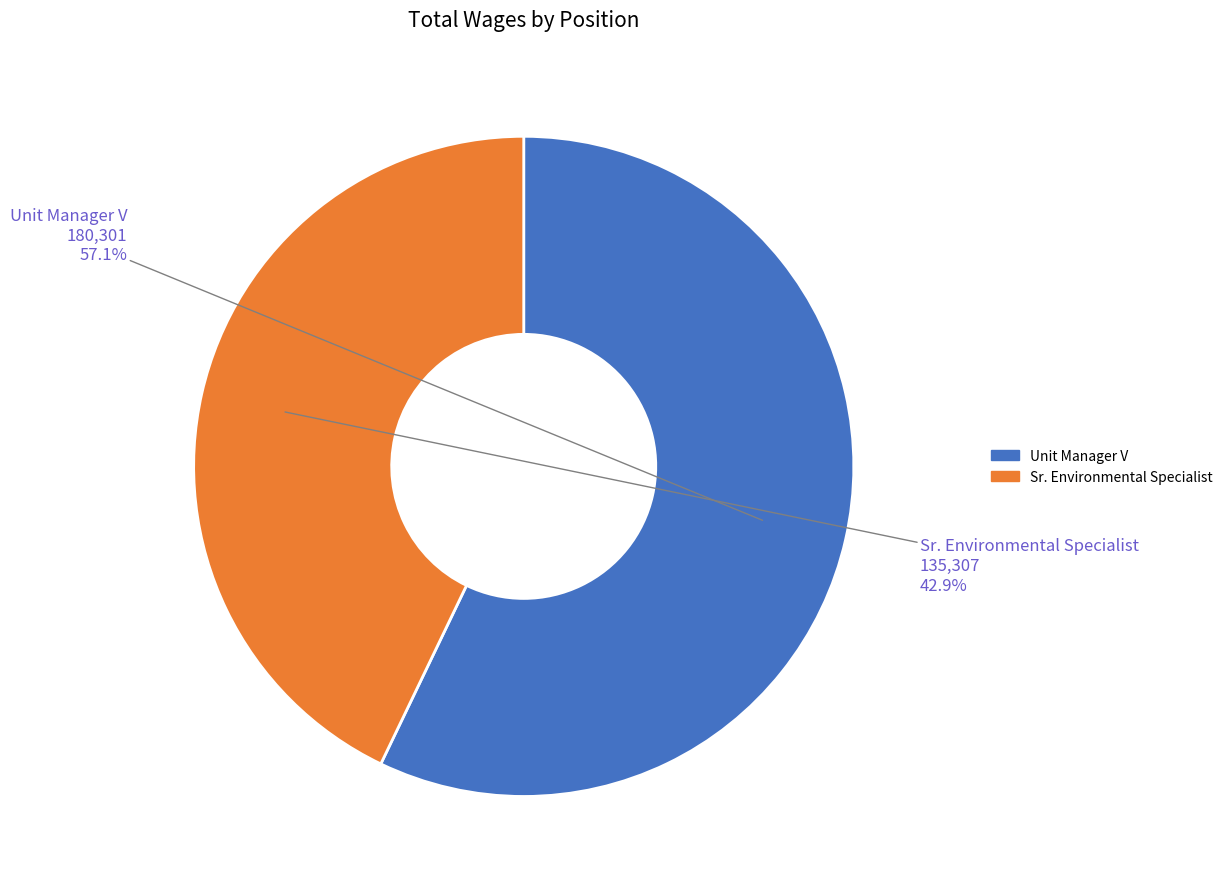

How many segments does this pie chart have?

2